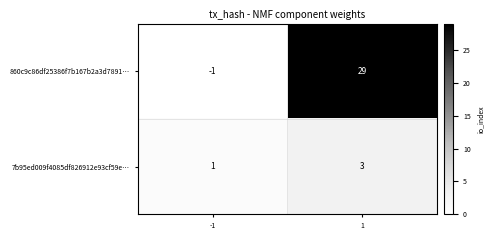

The 7b95ed009f4085df826912e93cf59e… series shows 5 at 1. True or false?

False